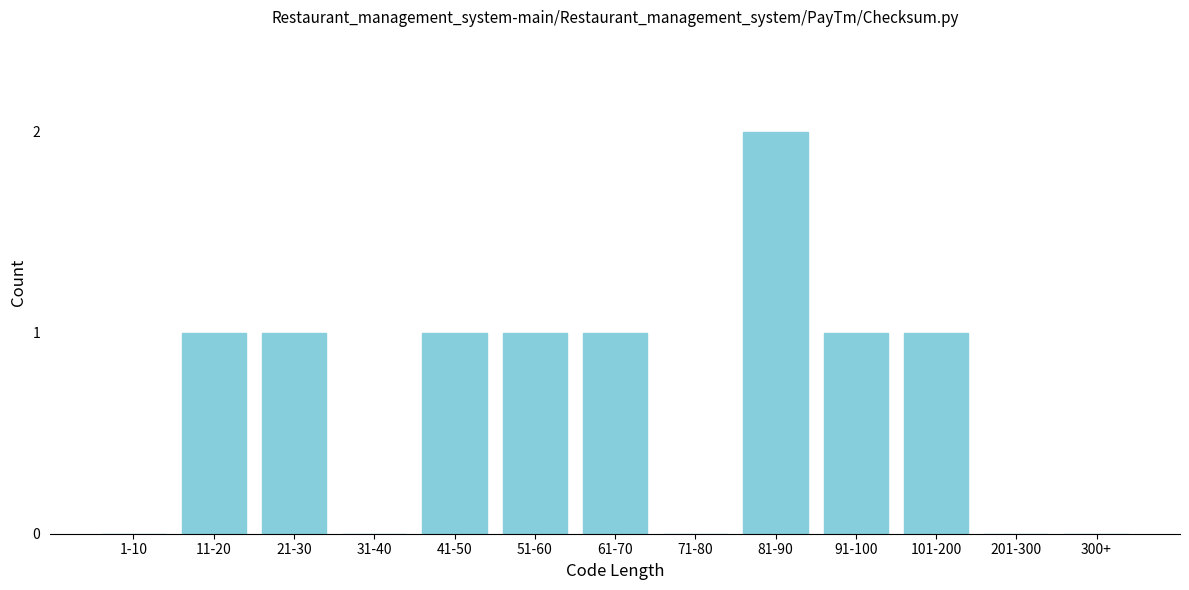

Reading right to left, what are all the values shown in this chart?

300+=0	201-300=0	101-200=1	91-100=1	81-90=2	71-80=0	61-70=1	51-60=1	41-50=1	31-40=0	21-30=1	11-20=1	1-10=0